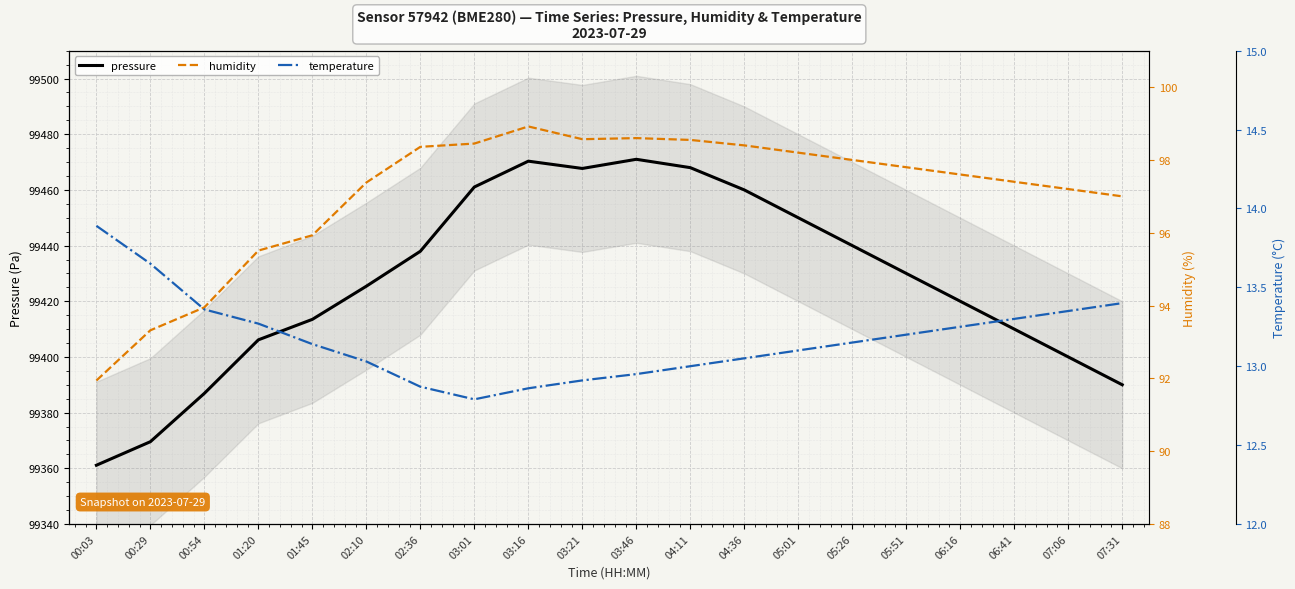

True or false: pressure and temperature intersect in this chart.

False